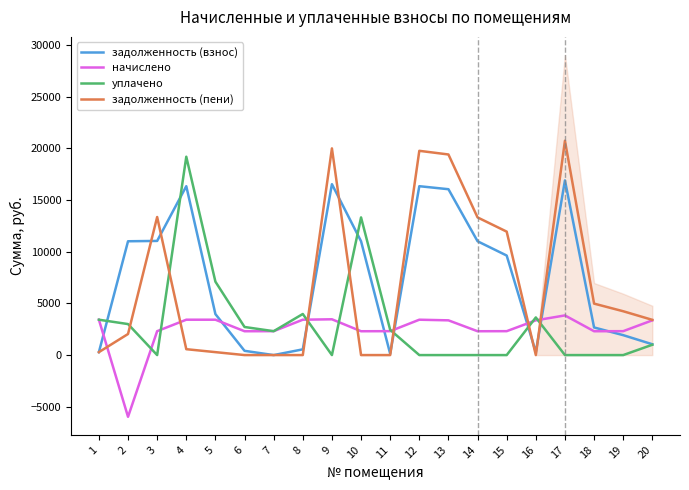

Which series has the widest spread of values?

задолженность (пени)